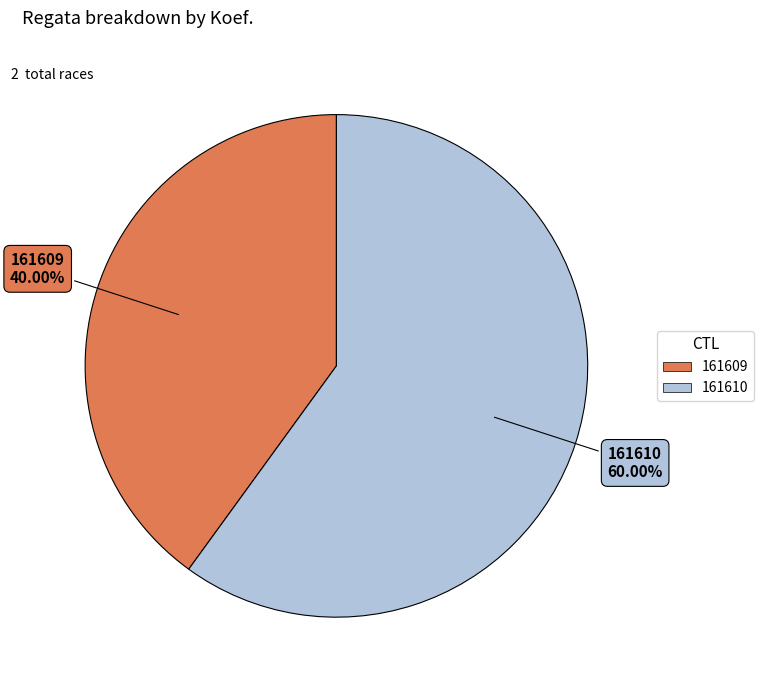

Between 161610 and 161609, which is larger?

161610